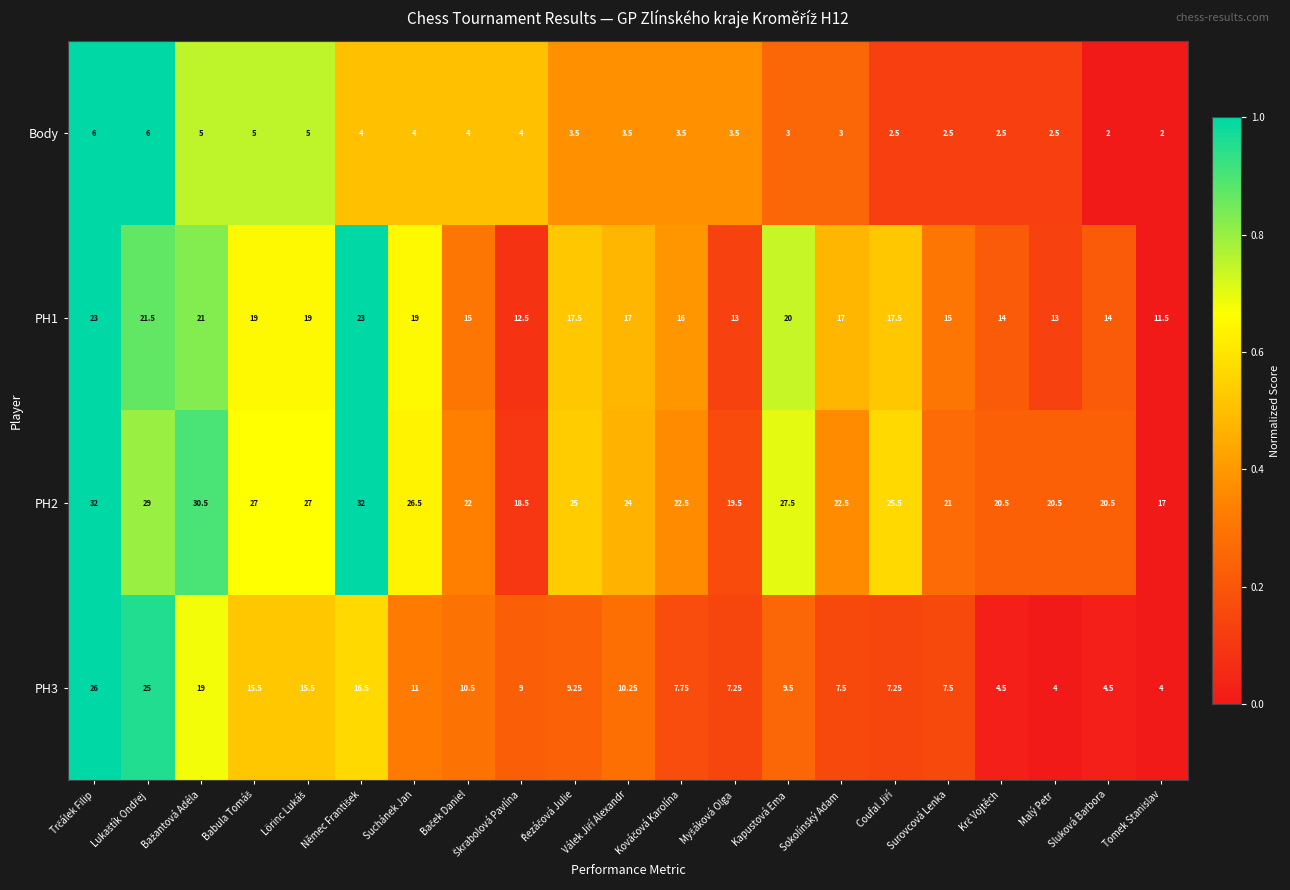

How many categories are shown in the chart?

21